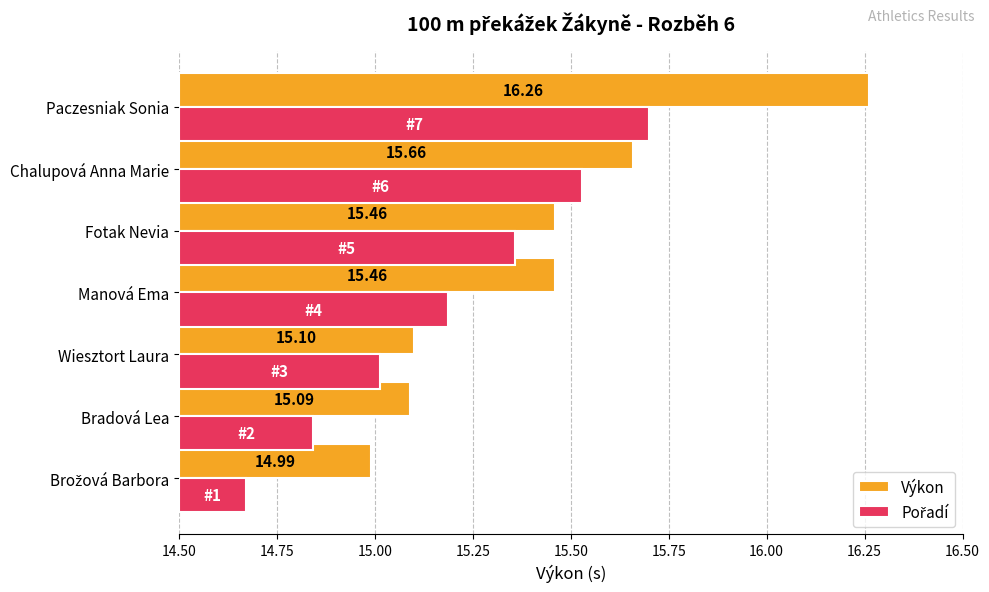

At how many categories does at least one series exceed 0?

7